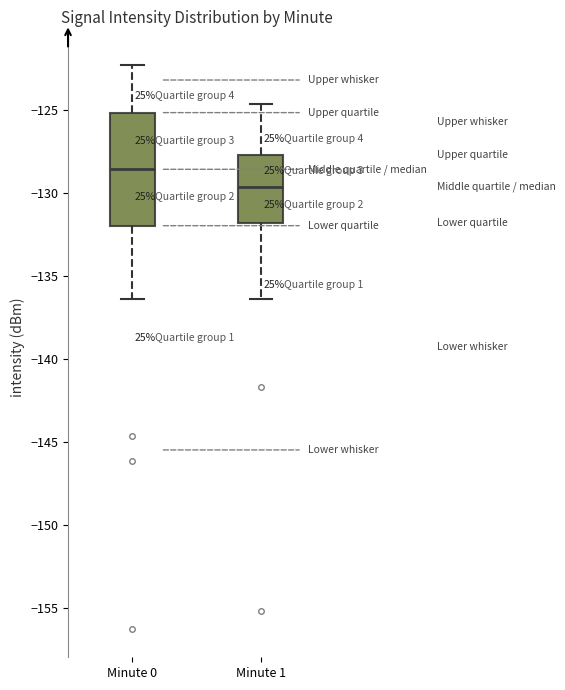

Reading left to right, transcribe this box plot: for each box, give where its median line is, the range the box spans, and where its two whiskers end, as read against the y-axis. The values are not printed on the chart, so give them approximately, as read against the axis.

Minute 0: median -128.5, box -132.0 to -125.0, whiskers -136.5 to -122.5
Minute 1: median -129.5, box -132.0 to -127.5, whiskers -136.5 to -124.5